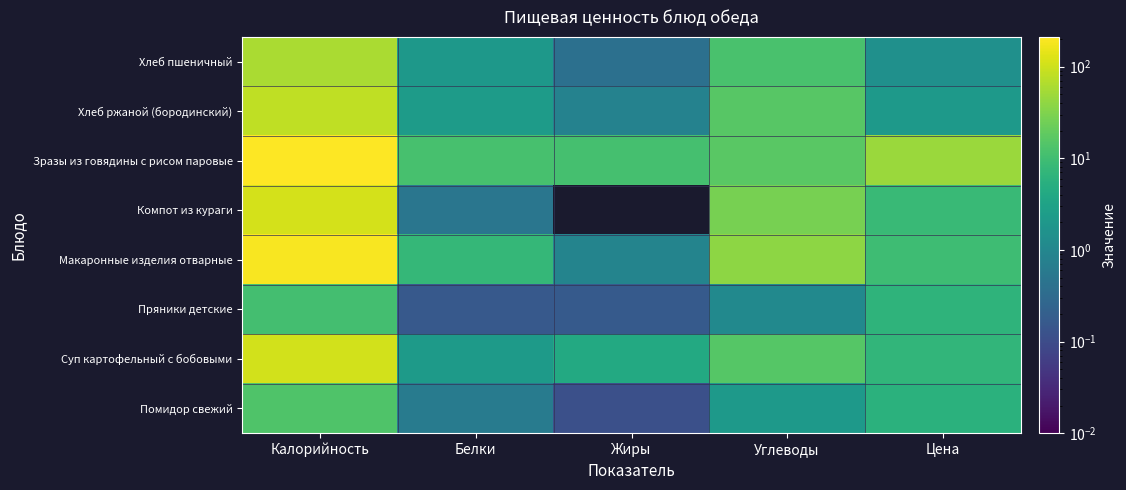

What is the difference between the highest and lowest values at Калорийность?

200.1